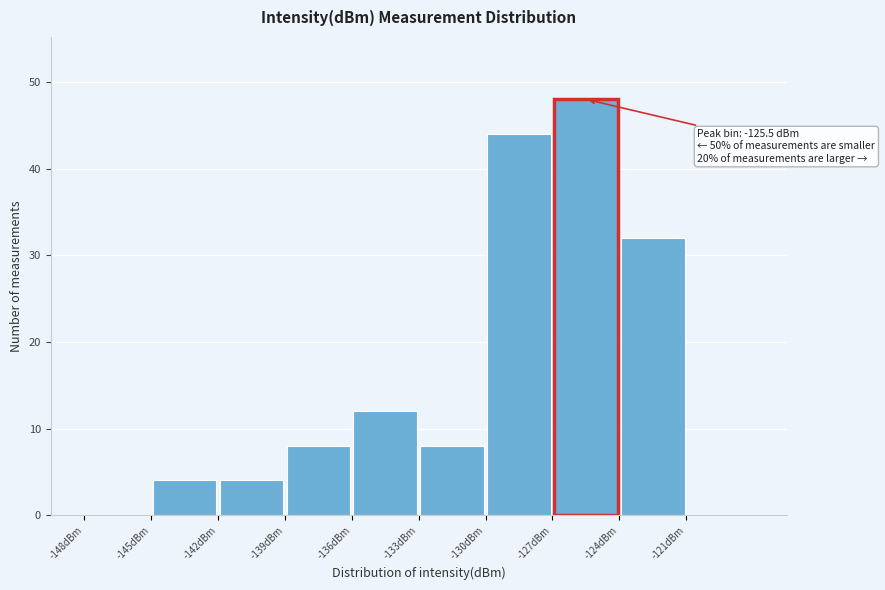

Which range on the x-axis has the tallest bar?

-127 to -124